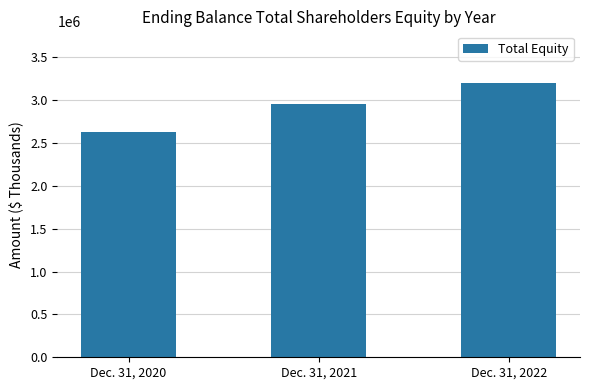

True or false: the data shows 670237 at Dec. 31, 2021.

False